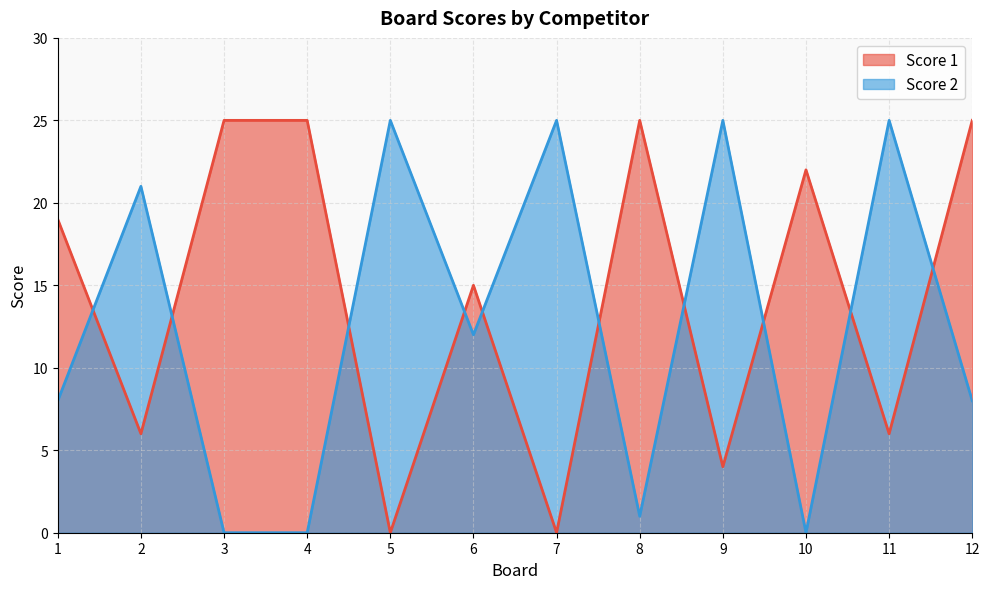

Rank the series at 1 from highest to lowest value.

Score 1, Score 2